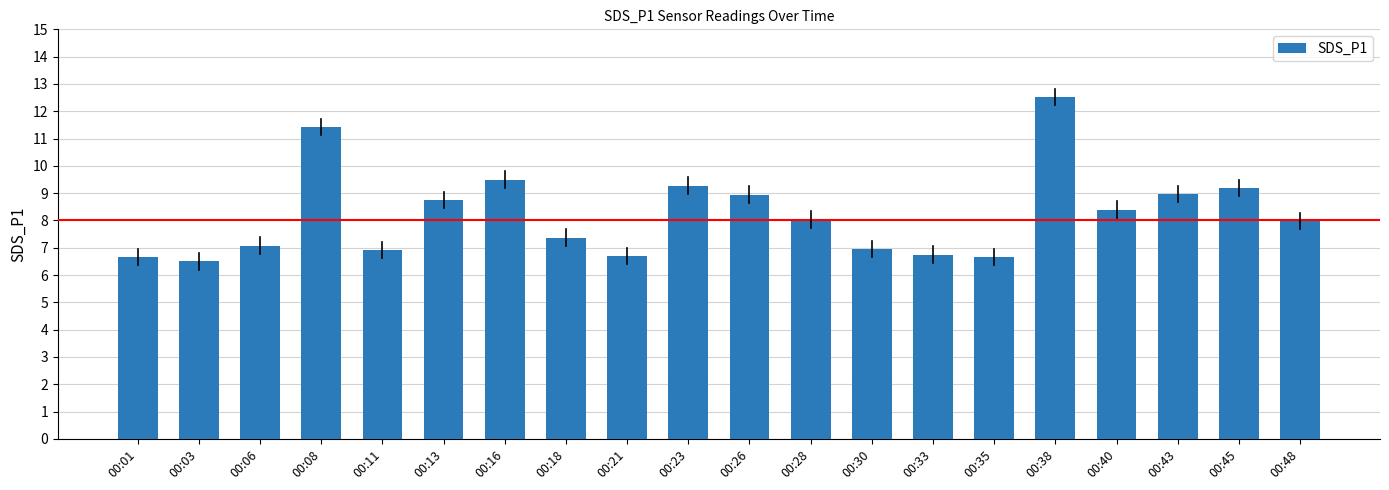

How many bars are there in total?

20